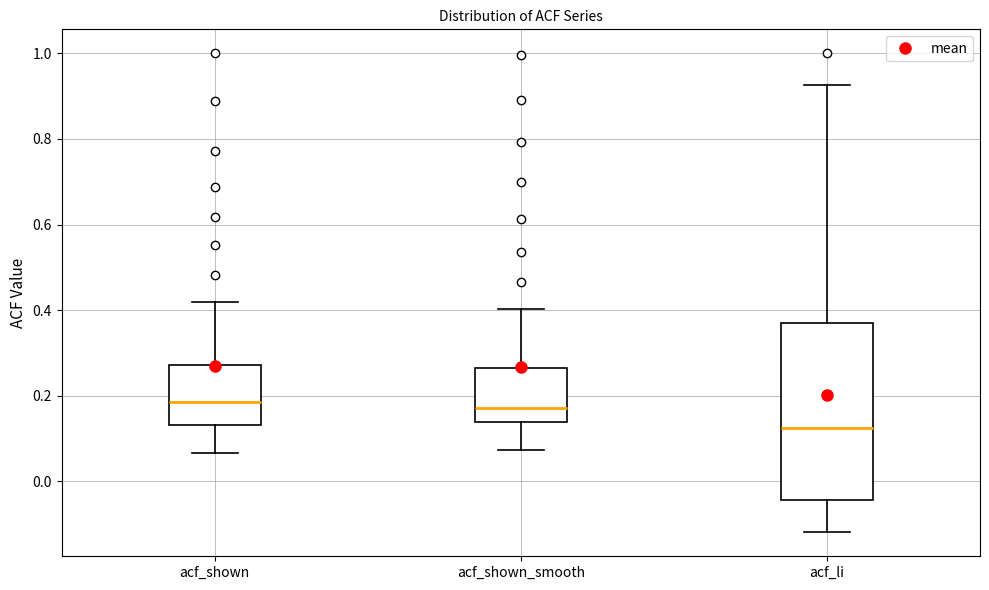

Which box's median line is the lowest?

acf_li